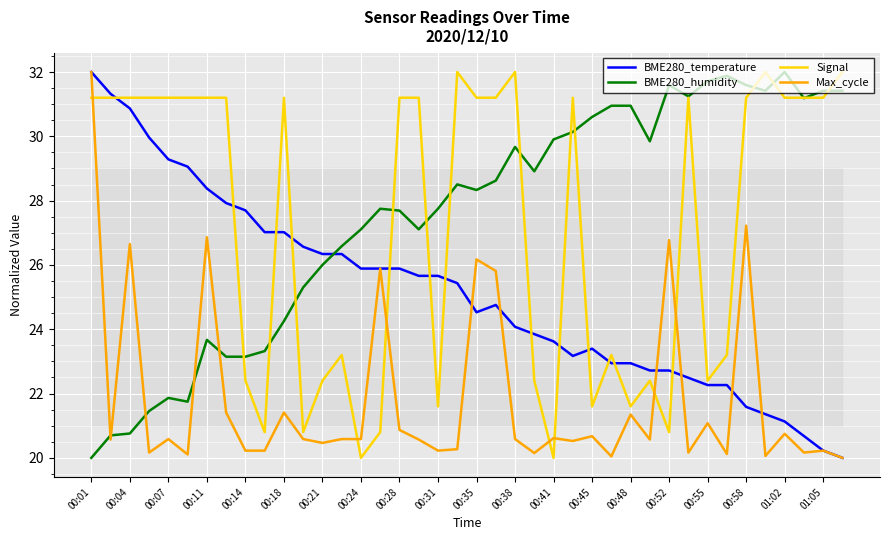

Which series ends up on top after the final intersection of BME280_temperature and BME280_humidity?

BME280_humidity